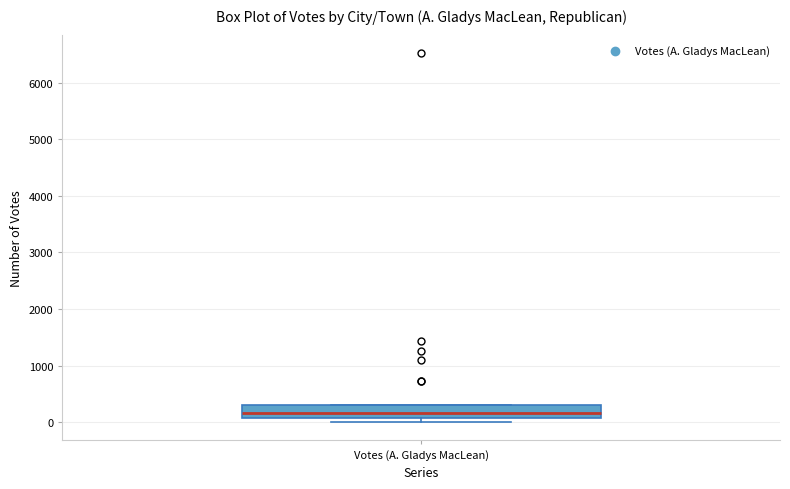

Where is the lower edge of the box for Votes (A. Gladys MacLean) on the y-axis? The values are not printed on the chart, so give them approximately, as read against the axis.

100